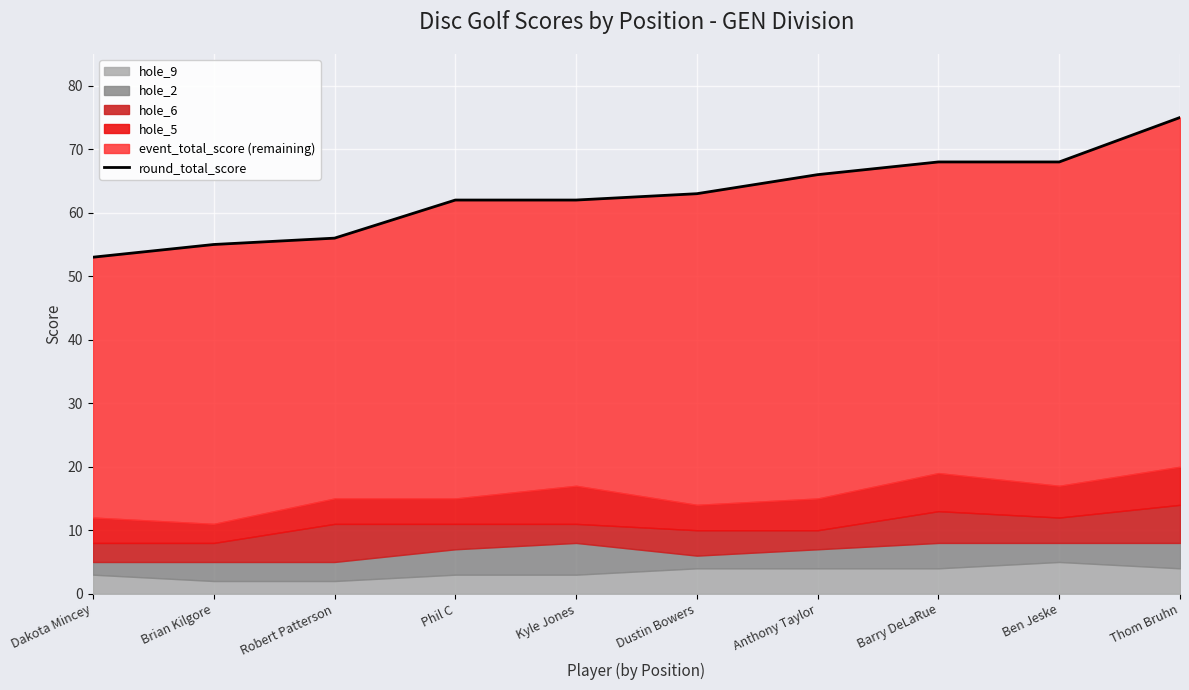

What is the label of the 3rd point from the left?

Robert Patterson